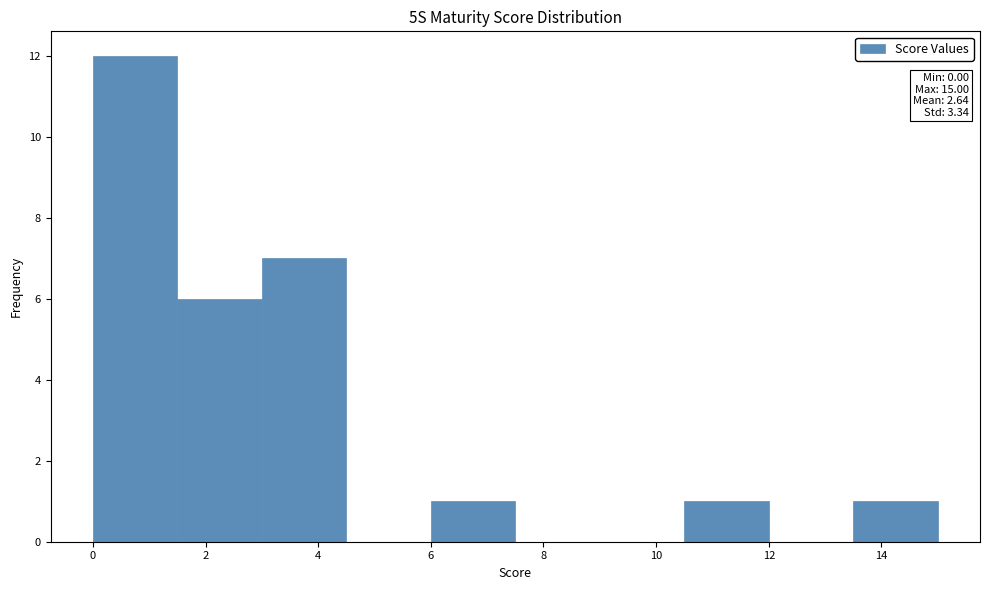

Which range on the x-axis has the tallest bar?

0.0 to 1.5